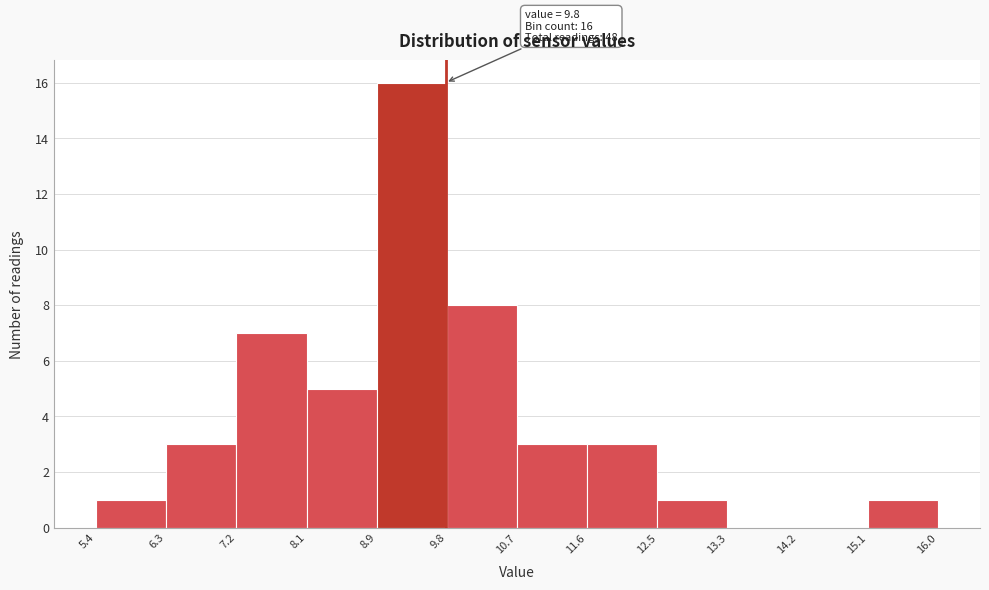

Which range on the x-axis has the tallest bar?

8.9 to 9.8